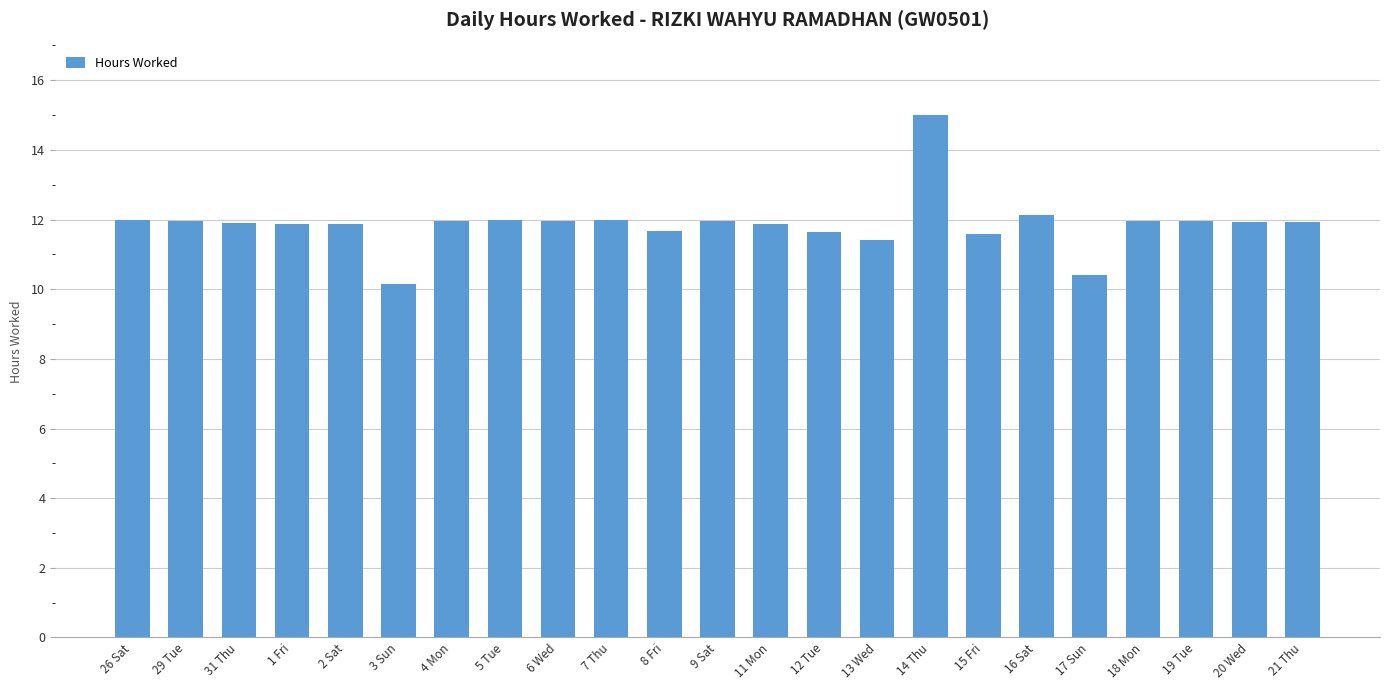

Which category has the highest value across all series?

14 Thu